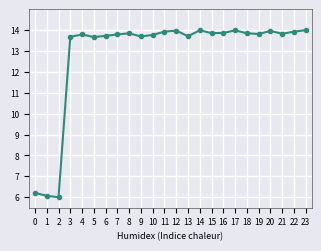

What is the maximum value shown in the chart?

14.0